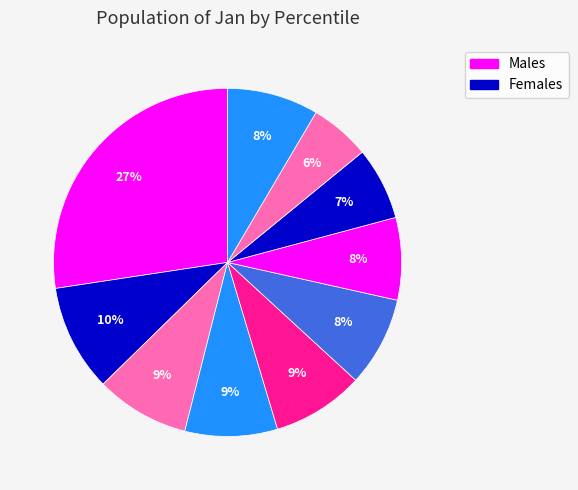

To the nearest percent, what is the difference between the largest and smallest slice percentages?

22%